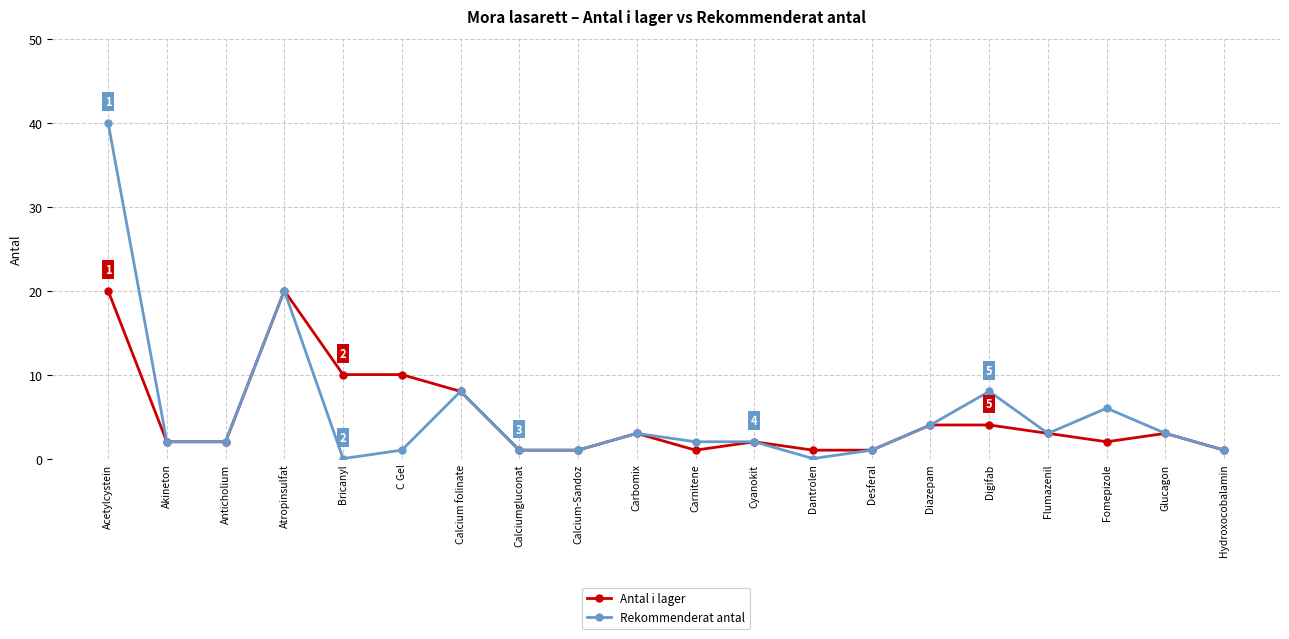

Which category has the highest value across all series?

Acetylcystein